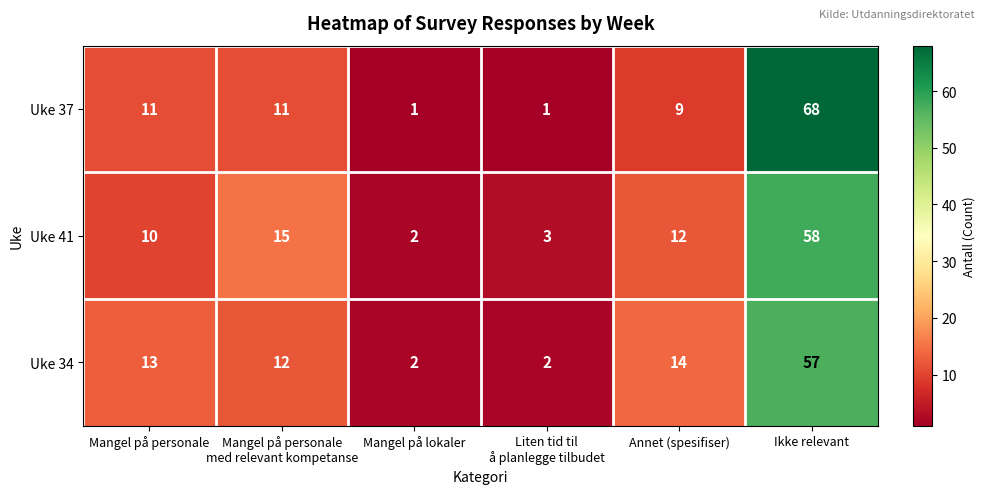

True or false: Uke 37 has a value of 11 at Mangel på personale.

True